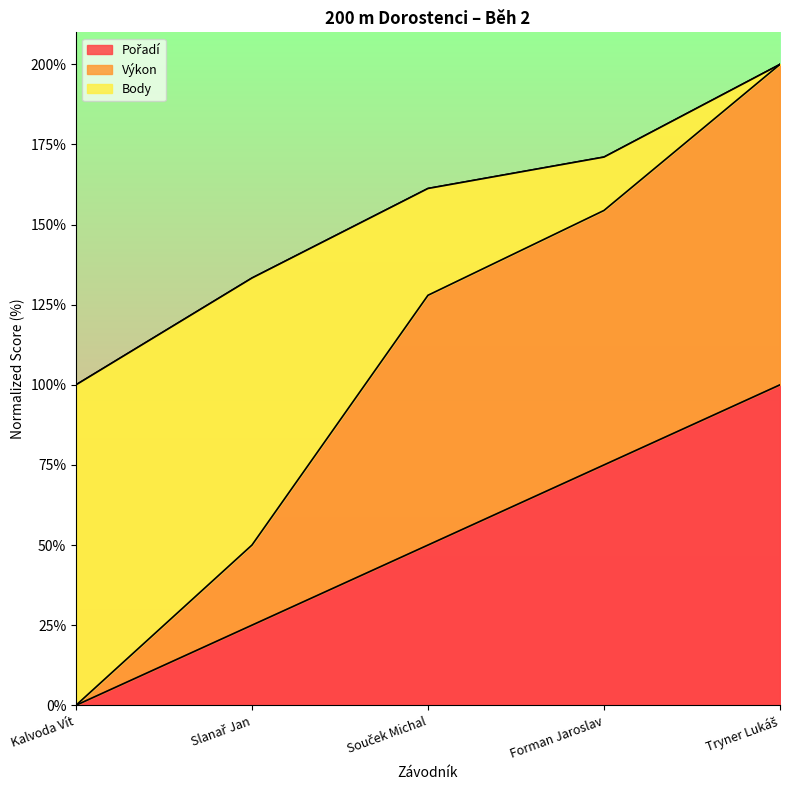

Which series changed the most between Slanař Jan and Forman Jaroslav?

Výkon